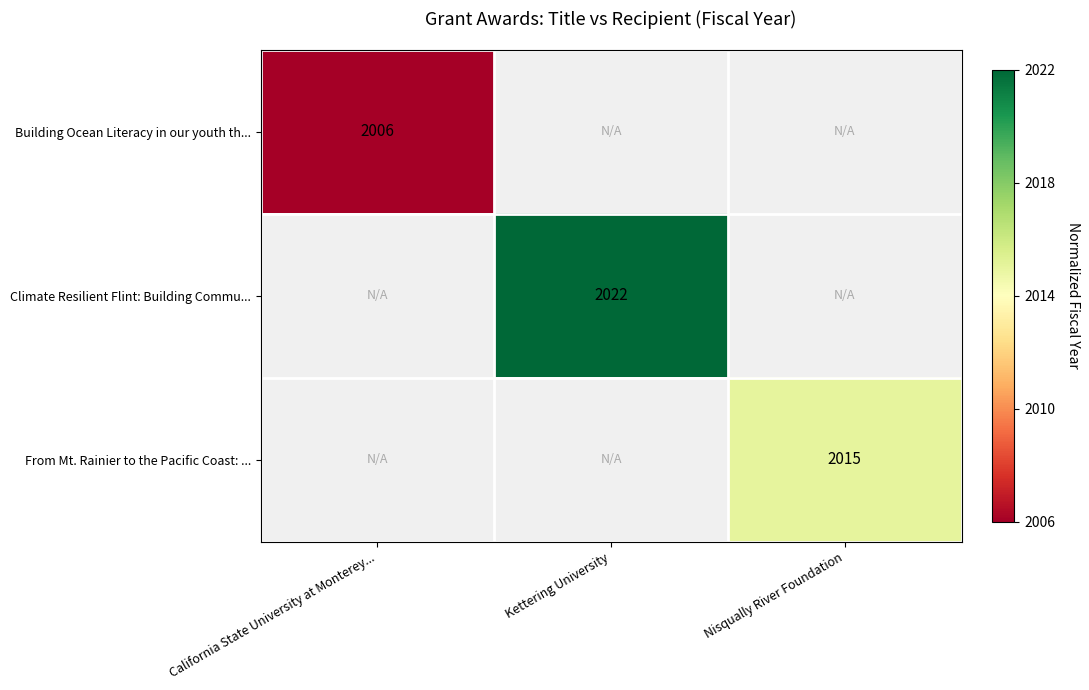

True or false: Building Ocean Literacy in our youth th... has a value of 2006 at California State University at Monterey....

True